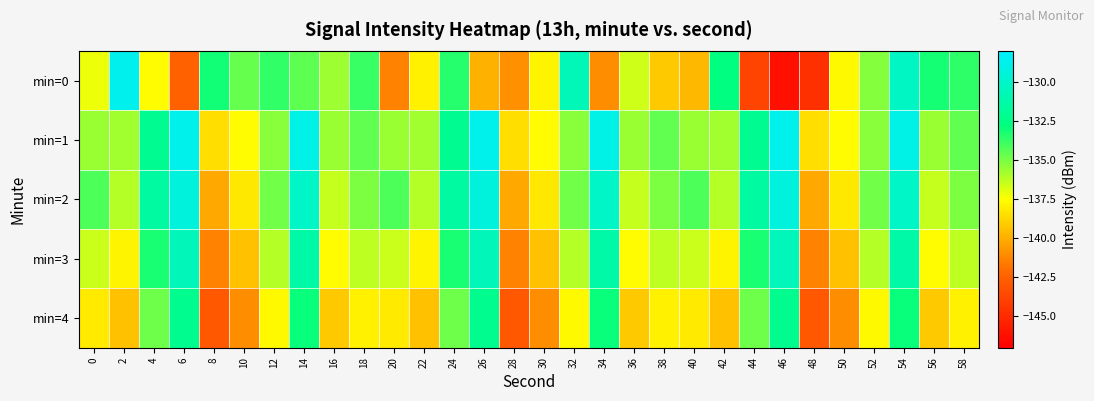

Reading left to right, extract all data points from this chart.

min=0: 0=-137.2	2=-128.7	4=-137.6	6=-142.5	8=-133.1	10=-134.6	12=-133.7	14=-134.5	16=-135.6	18=-133.8	20=-141.3	22=-137.9	24=-133.5	26=-139.9	28=-140.9	30=-137.8	32=-130.7	34=-141.0	36=-136.5	38=-139.1	40=-139.7	42=-132.7	44=-143.9	46=-146.2	48=-144.8	50=-137.7	52=-135.2	54=-130.2	56=-133.2	58=-133.6
min=1: 0=-135.6	2=-135.8	4=-132.1	6=-128.8	8=-138.5	10=-137.6	12=-135.3	14=-129.0	16=-135.6	18=-134.6	20=-135.6	22=-135.8	24=-132.1	26=-128.8	28=-138.5	30=-137.6	32=-135.3	34=-129.0	36=-135.6	38=-134.6	40=-135.6	42=-135.8	44=-132.1	46=-128.8	48=-138.5	50=-137.6	52=-135.3	54=-129.0	56=-135.6	58=-134.6
min=2: 0=-134.2	2=-136.1	4=-131.5	6=-129.3	8=-140.1	10=-138.2	12=-134.9	14=-130.1	16=-136.4	18=-135.1	20=-134.2	22=-136.1	24=-131.5	26=-129.3	28=-140.1	30=-138.2	32=-134.9	34=-130.1	36=-136.4	38=-135.1	40=-134.2	42=-136.1	44=-131.5	46=-129.3	48=-140.1	50=-138.2	52=-134.9	54=-130.1	56=-136.4	58=-135.1
min=3: 0=-136.5	2=-137.8	4=-133.2	6=-130.6	8=-141.3	10=-139.4	12=-136.1	14=-131.3	16=-137.6	18=-136.3	20=-136.5	22=-137.8	24=-133.2	26=-130.6	28=-141.3	30=-139.4	32=-136.1	34=-131.3	36=-137.6	38=-136.3	40=-136.5	42=-137.8	44=-133.2	46=-130.6	48=-141.3	50=-139.4	52=-136.1	54=-131.3	56=-137.6	58=-136.3
min=4: 0=-138.1	2=-139.4	4=-134.8	6=-132.2	8=-142.9	10=-141.0	12=-137.7	14=-132.9	16=-139.2	18=-137.9	20=-138.1	22=-139.4	24=-134.8	26=-132.2	28=-142.9	30=-141.0	32=-137.7	34=-132.9	36=-139.2	38=-137.9	40=-138.1	42=-139.4	44=-134.8	46=-132.2	48=-142.9	50=-141.0	52=-137.7	54=-132.9	56=-139.2	58=-137.9